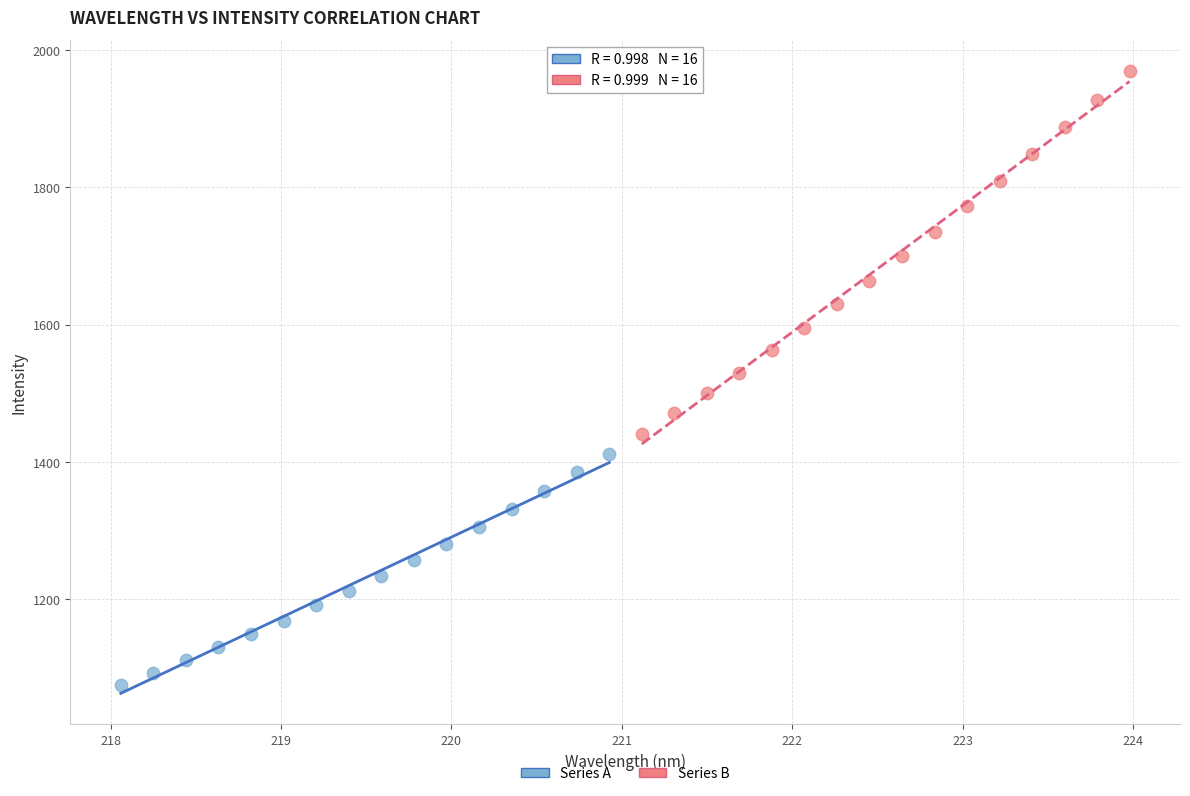

Which series has the widest spread of Y values?

Series B